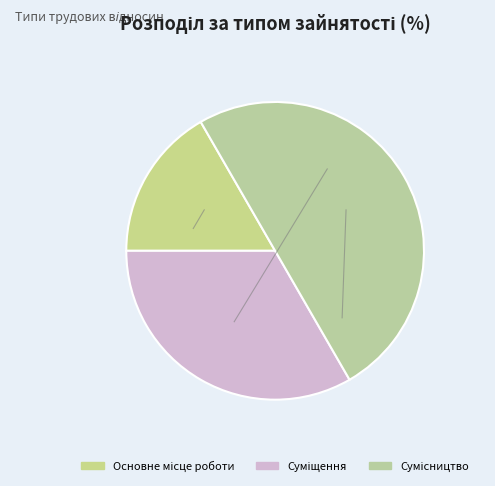

The Сумісництво slice represents 50% of the pie. True or false?

True